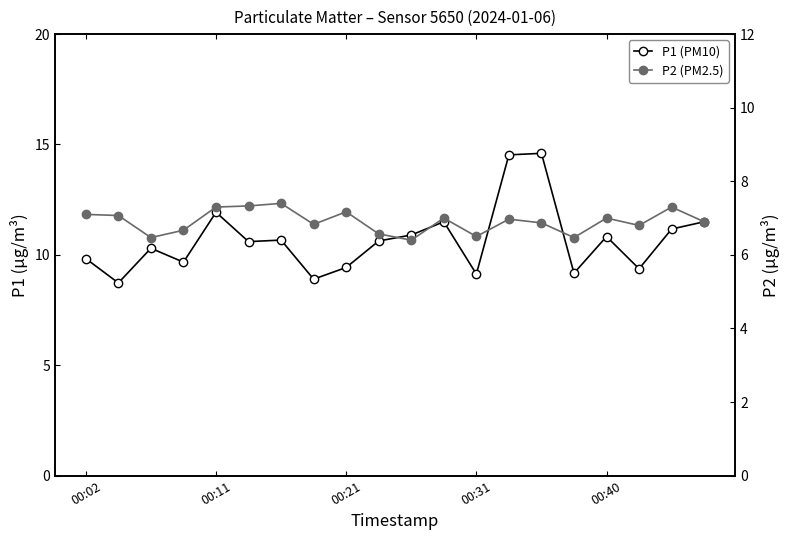

What are all the series names shown in the legend?

P1 (PM10), P2 (PM2.5)